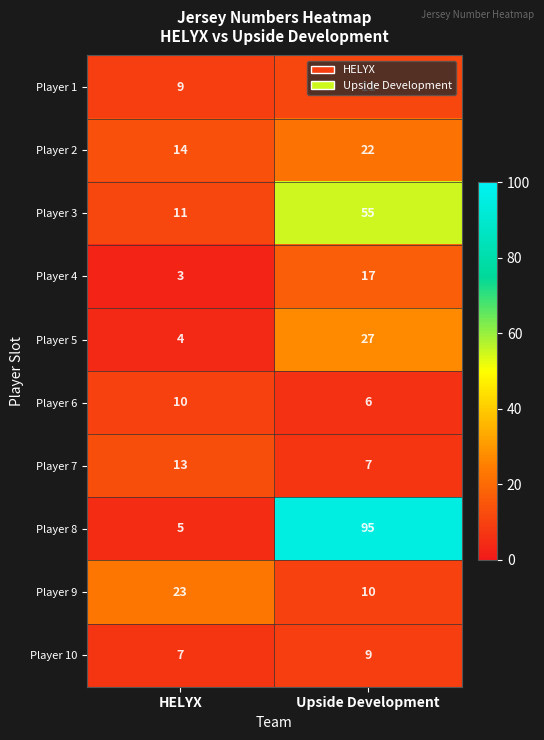

What is the difference between the highest and lowest values at Upside Development?

89